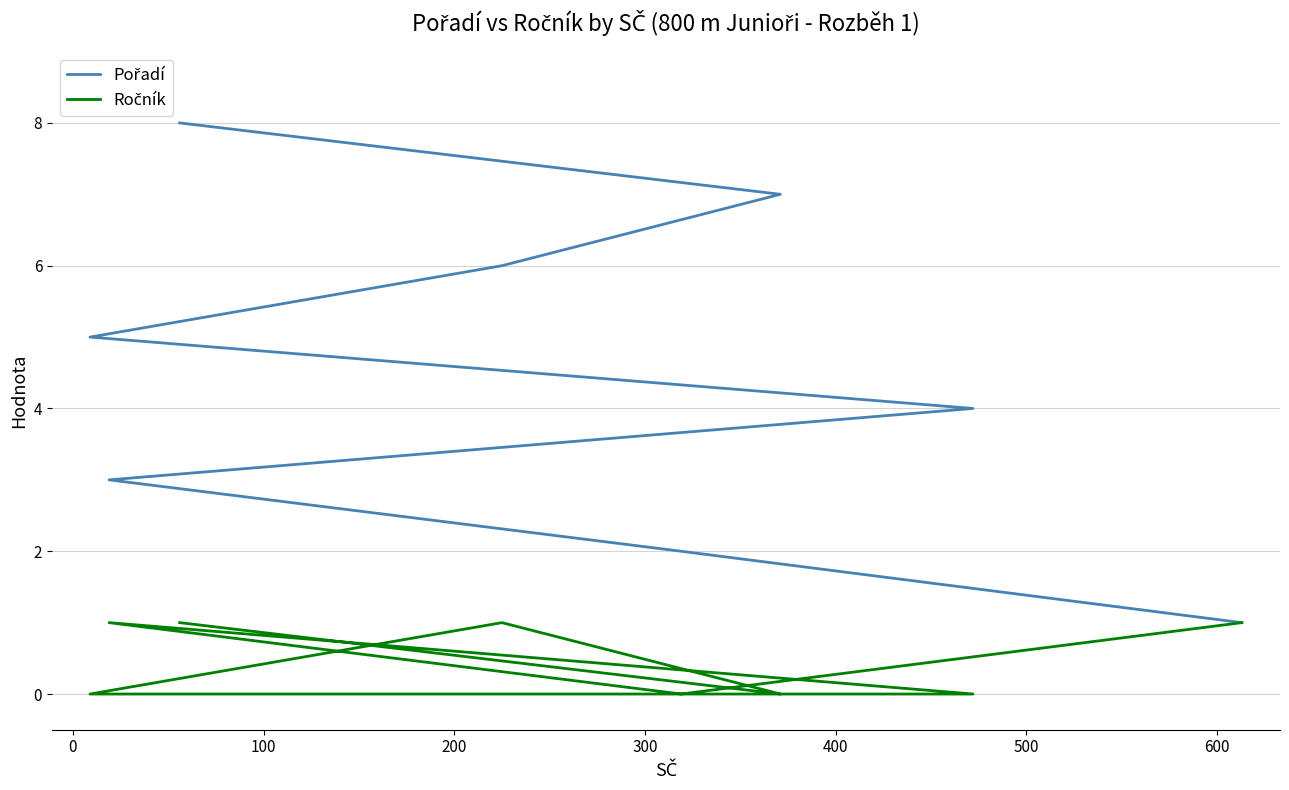

List the series in order of their overall mean, highest first.

Pořadí, Ročník